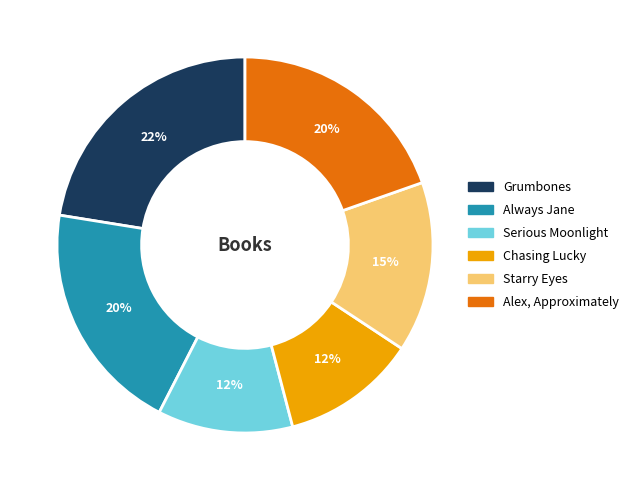

Combined, do Starry Eyes and Grumbones account for over 50%?

No